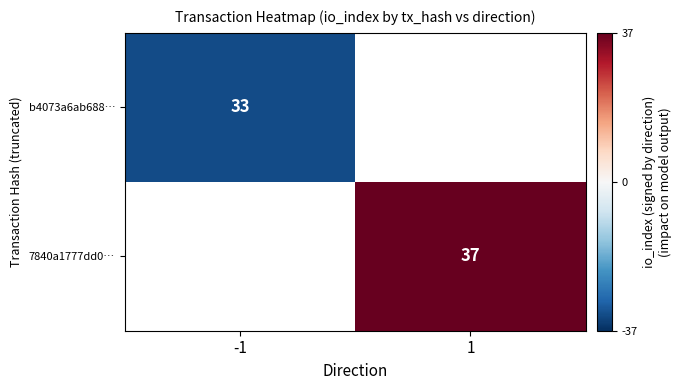

At which category does the chart reach its minimum across all series?

-1